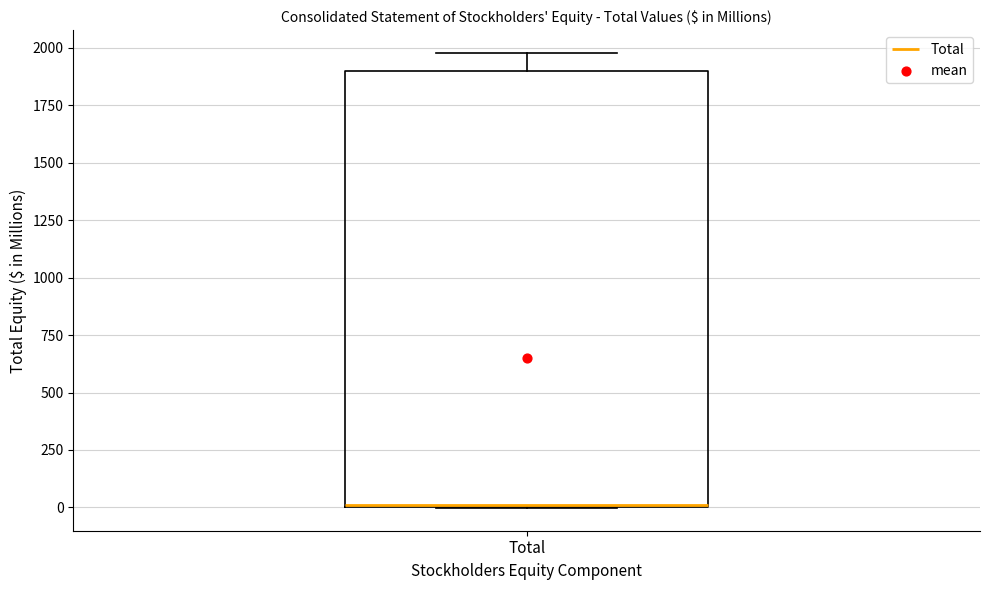

Transcribe this box plot: give where the median line is, the range the box spans, and where the two whiskers end, as read against the y-axis. The values are not printed on the chart, so give them approximately, as read against the axis.

median 0 (drawn on the box's lower edge), box 0 to 1900, whiskers 0 to 2000